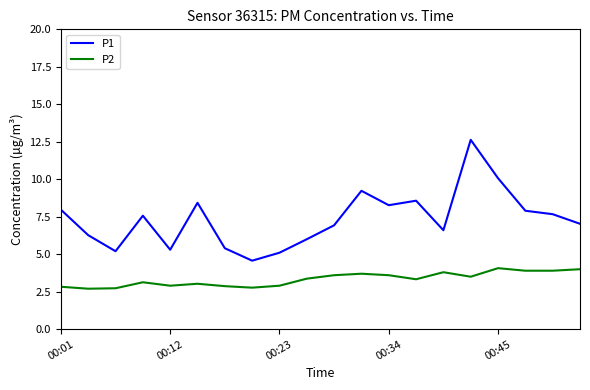

What is the difference between the maximum and minimum values in the P1 series?

8.1